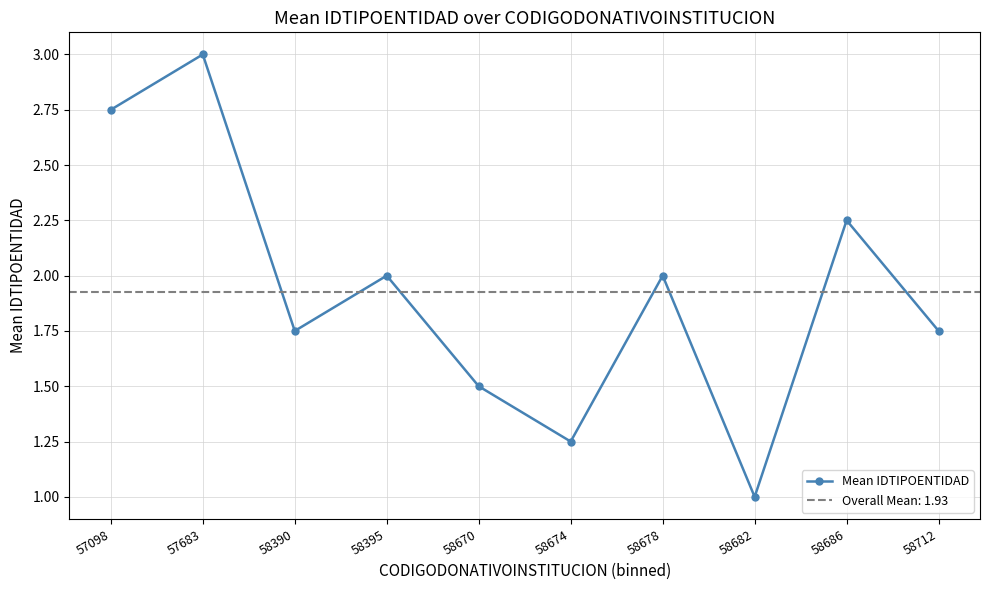

Where is the first local maximum?

57683